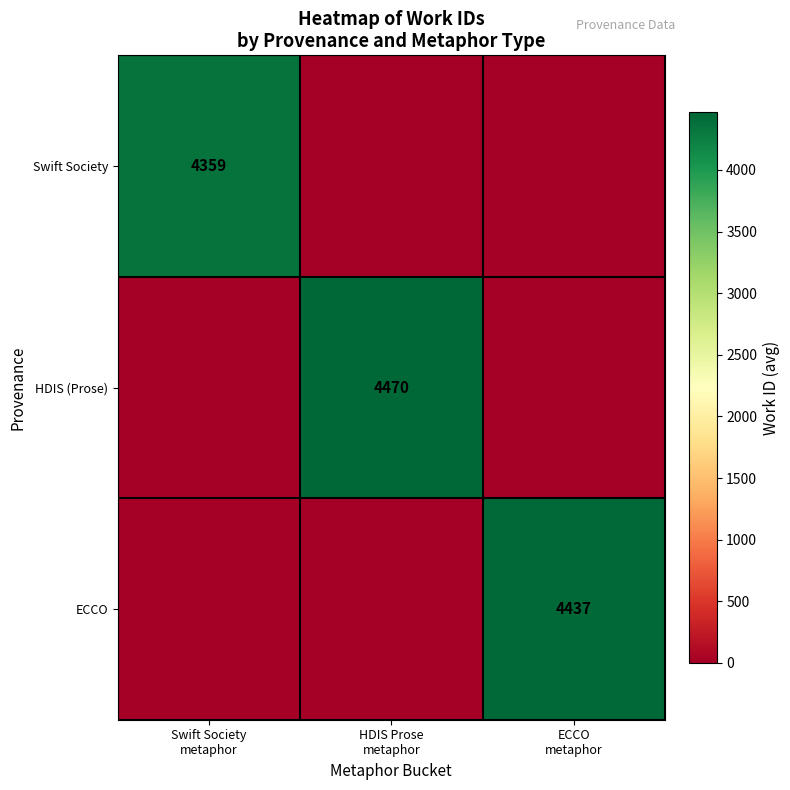

Between HDIS Prose
metaphor and Swift Society
metaphor, which is larger?

Swift Society
metaphor